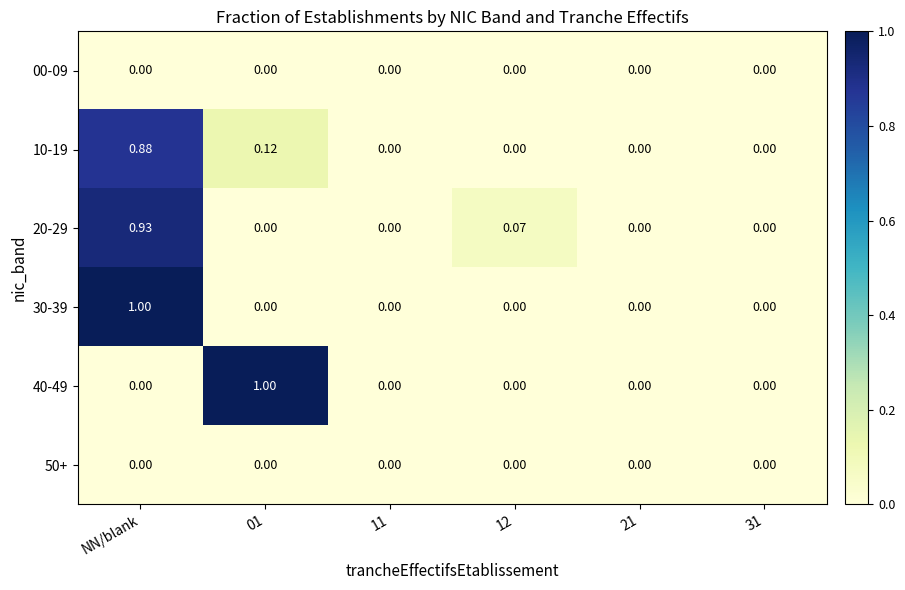

Between 01 and 11, which series saw the biggest shift?

40-49